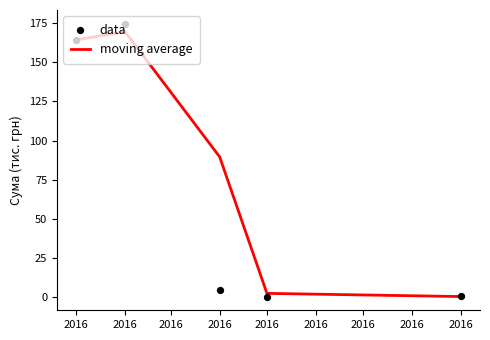

What is the total value across all series at 2016?

328.4